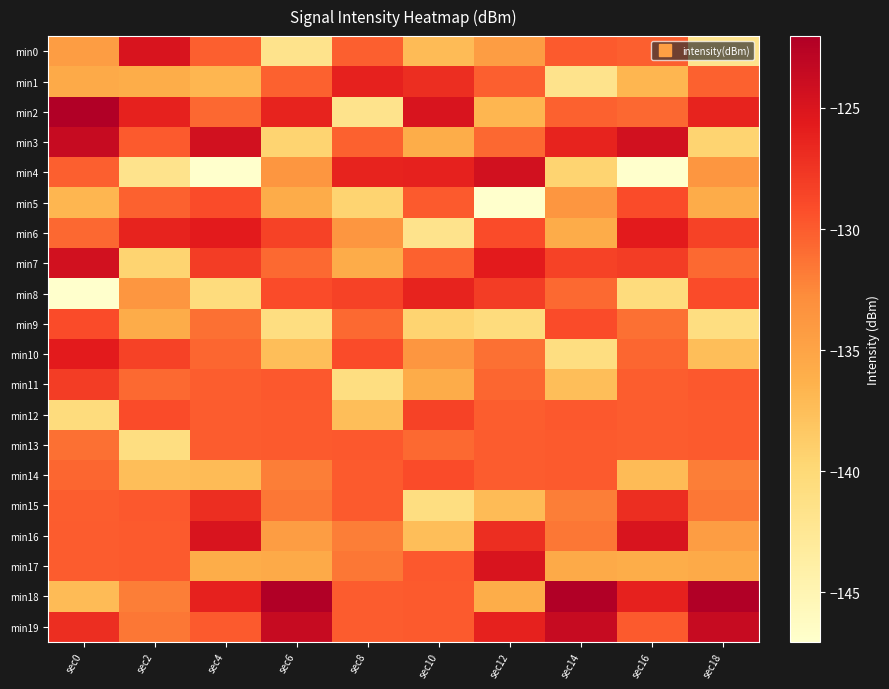

Reading left to right, transcribe all the data shown in this chart.

min0: sec0=-134.4	sec2=-124.9	sec4=-130.2	sec6=-141.8	sec8=-130.2	sec10=-137.3	sec12=-134.4	sec14=-129.9	sec16=-130.2	sec18=-141.8
min1: sec0=-135.6	sec2=-135.9	sec4=-136.7	sec6=-130.3	sec8=-126.2	sec10=-127.1	sec12=-130.2	sec14=-141.8	sec16=-136.7	sec18=-130.3
min2: sec0=-122.0	sec2=-126.2	sec4=-130.7	sec6=-126.3	sec8=-141.8	sec10=-124.9	sec12=-136.7	sec14=-130.3	sec16=-130.7	sec18=-126.3
min3: sec0=-123.6	sec2=-129.9	sec4=-124.5	sec6=-139.5	sec8=-130.3	sec10=-135.9	sec12=-130.7	sec14=-126.3	sec16=-124.5	sec18=-139.5
min4: sec0=-130.2	sec2=-141.8	sec4=-147.0	sec6=-133.7	sec8=-126.3	sec10=-126.2	sec12=-124.5	sec14=-139.5	sec16=-147.0	sec18=-133.7
min5: sec0=-136.7	sec2=-130.3	sec4=-129.0	sec6=-135.8	sec8=-139.5	sec10=-129.9	sec12=-147.0	sec14=-133.7	sec16=-129.0	sec18=-135.8
min6: sec0=-130.7	sec2=-126.3	sec4=-125.7	sec6=-128.5	sec8=-133.7	sec10=-141.8	sec12=-129.0	sec14=-135.8	sec16=-125.7	sec18=-128.5
min7: sec0=-124.5	sec2=-139.5	sec4=-128.0	sec6=-130.8	sec8=-135.8	sec10=-130.3	sec12=-125.7	sec14=-128.5	sec16=-128.0	sec18=-130.8
min8: sec0=-147.0	sec2=-133.7	sec4=-140.6	sec6=-129.0	sec8=-128.5	sec10=-126.3	sec12=-128.0	sec14=-130.8	sec16=-140.6	sec18=-129.0
min9: sec0=-129.0	sec2=-135.8	sec4=-131.2	sec6=-140.8	sec8=-130.8	sec10=-139.5	sec12=-140.6	sec14=-129.0	sec16=-131.2	sec18=-140.8
min10: sec0=-125.7	sec2=-128.5	sec4=-130.5	sec6=-137.4	sec8=-129.0	sec10=-133.7	sec12=-131.2	sec14=-140.8	sec16=-130.5	sec18=-137.4
min11: sec0=-128.0	sec2=-130.8	sec4=-130.1	sec6=-129.8	sec8=-140.8	sec10=-135.8	sec12=-130.5	sec14=-137.4	sec16=-130.1	sec18=-129.8
min12: sec0=-140.6	sec2=-129.0	sec4=-130.0	sec6=-129.9	sec8=-137.4	sec10=-128.5	sec12=-130.1	sec14=-129.8	sec16=-130.0	sec18=-129.9
min13: sec0=-131.2	sec2=-140.8	sec4=-130.0	sec6=-129.9	sec8=-129.8	sec10=-130.8	sec12=-130.0	sec14=-129.9	sec16=-130.0	sec18=-129.9
min14: sec0=-130.5	sec2=-137.4	sec4=-137.3	sec6=-132.0	sec8=-129.9	sec10=-129.0	sec12=-130.0	sec14=-129.9	sec16=-137.3	sec18=-132.0
min15: sec0=-130.1	sec2=-129.8	sec4=-127.1	sec6=-131.6	sec8=-129.9	sec10=-140.8	sec12=-137.3	sec14=-132.0	sec16=-127.1	sec18=-131.6
min16: sec0=-130.0	sec2=-129.9	sec4=-124.9	sec6=-134.4	sec8=-132.0	sec10=-137.4	sec12=-127.1	sec14=-131.6	sec16=-124.9	sec18=-134.4
min17: sec0=-130.0	sec2=-129.9	sec4=-135.9	sec6=-135.6	sec8=-131.6	sec10=-129.8	sec12=-124.9	sec14=-135.6	sec16=-135.9	sec18=-135.6
min18: sec0=-137.3	sec2=-132.0	sec4=-126.2	sec6=-122.0	sec8=-130.0	sec10=-129.9	sec12=-135.9	sec14=-122.0	sec16=-126.2	sec18=-122.0
min19: sec0=-127.1	sec2=-131.6	sec4=-129.9	sec6=-123.6	sec8=-130.0	sec10=-129.9	sec12=-126.2	sec14=-123.6	sec16=-129.9	sec18=-123.6